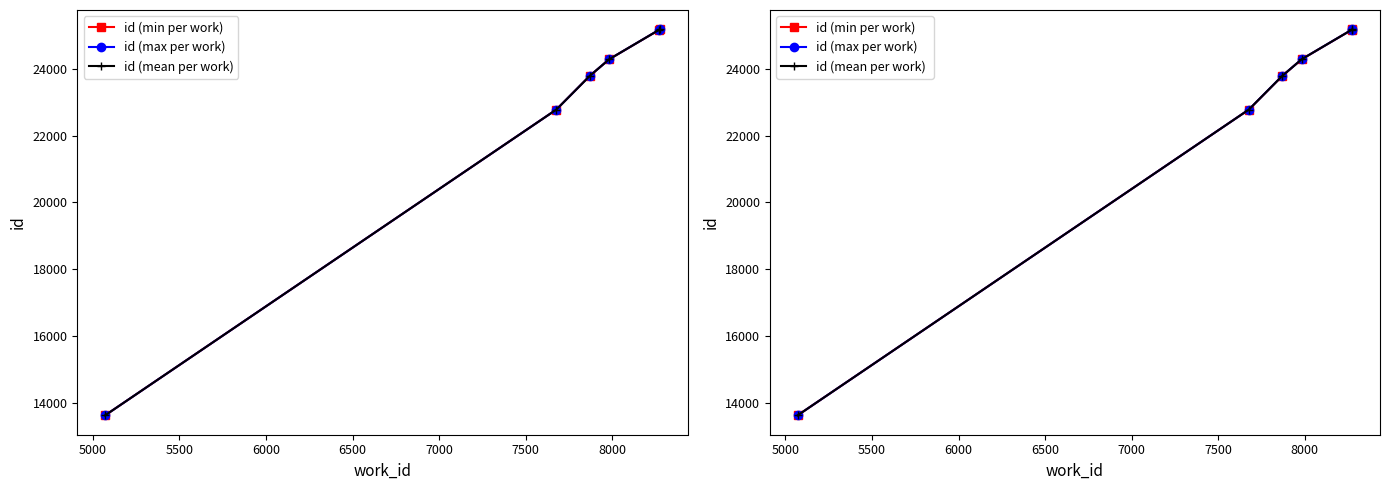

What are all the series names shown in the legend?

id (min per work), id (max per work), id (mean per work), id (min per work) , id (max per work) , id (mean per work) 